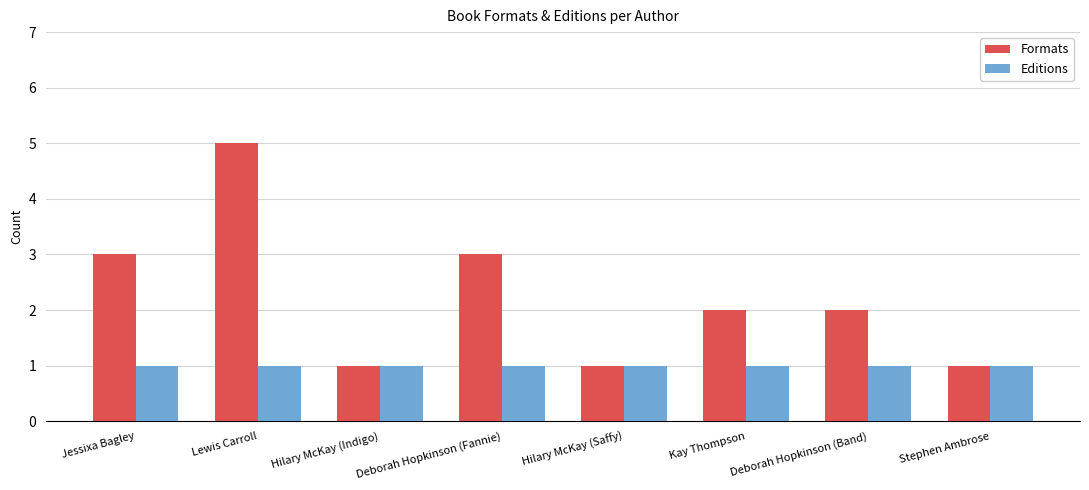

What is the average value of the Formats series?

2